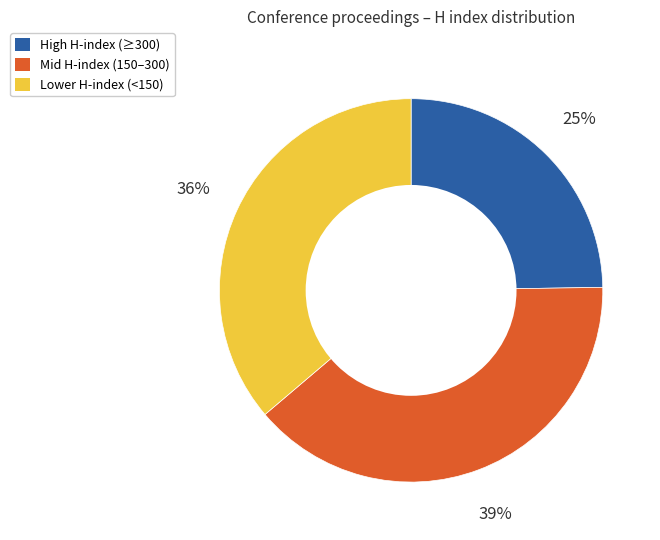

To the nearest percent, what is the average slice percentage?

33%